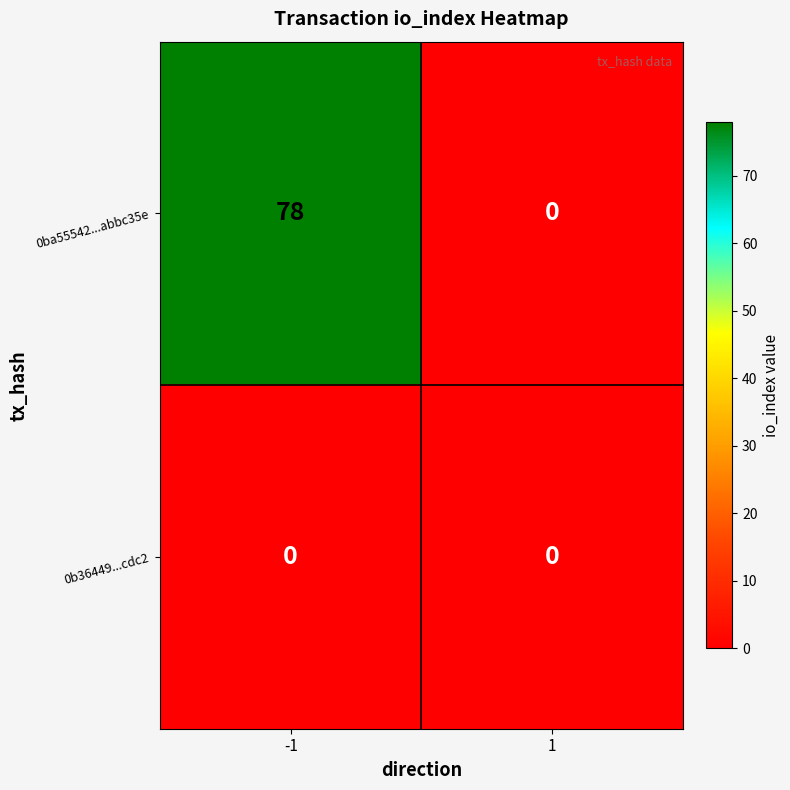

Reading left to right, extract all data points from this chart.

0ba55542...abbc35e: 78	0
0b36449...cdc2: 0	0